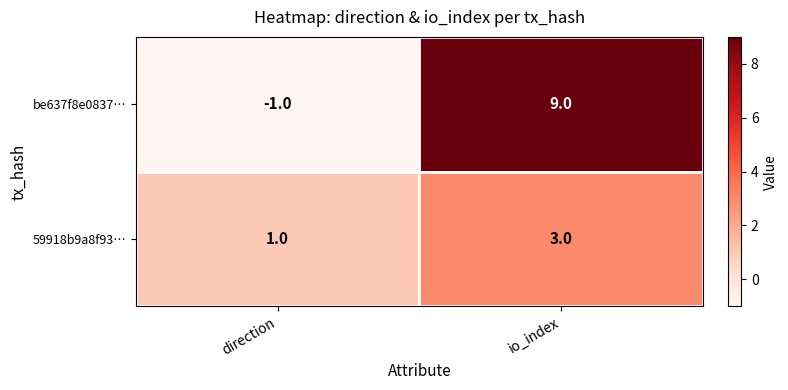

List the series in order of their overall mean, highest first.

be637f8e0837…, 59918b9a8f93…